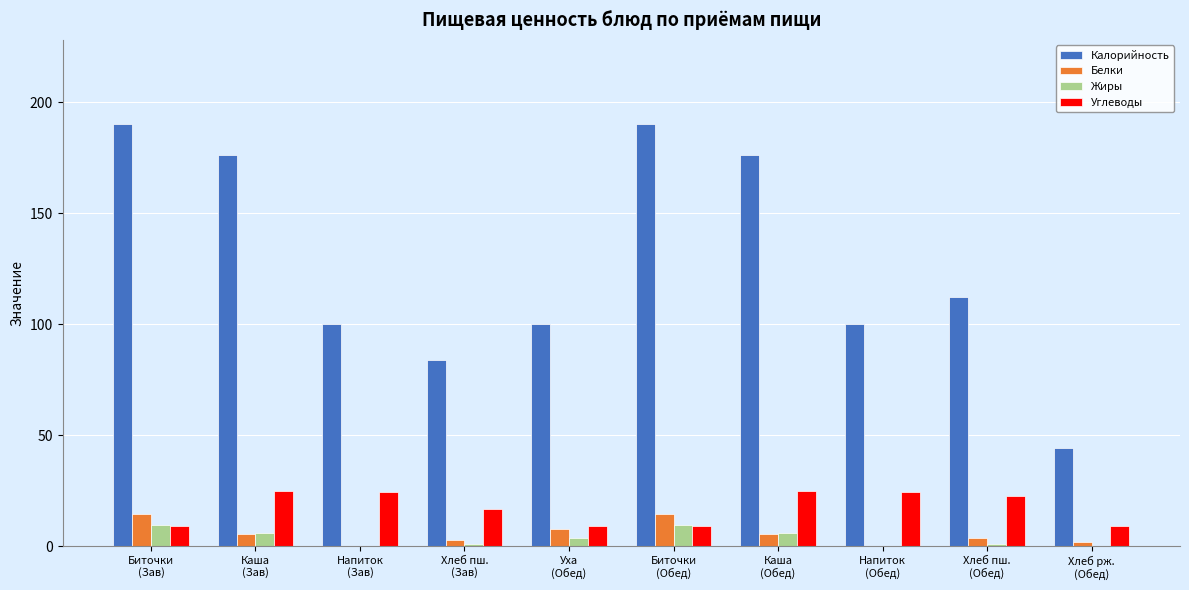

What are all the series names shown in the legend?

Калорийность, Белки, Жиры, Углеводы